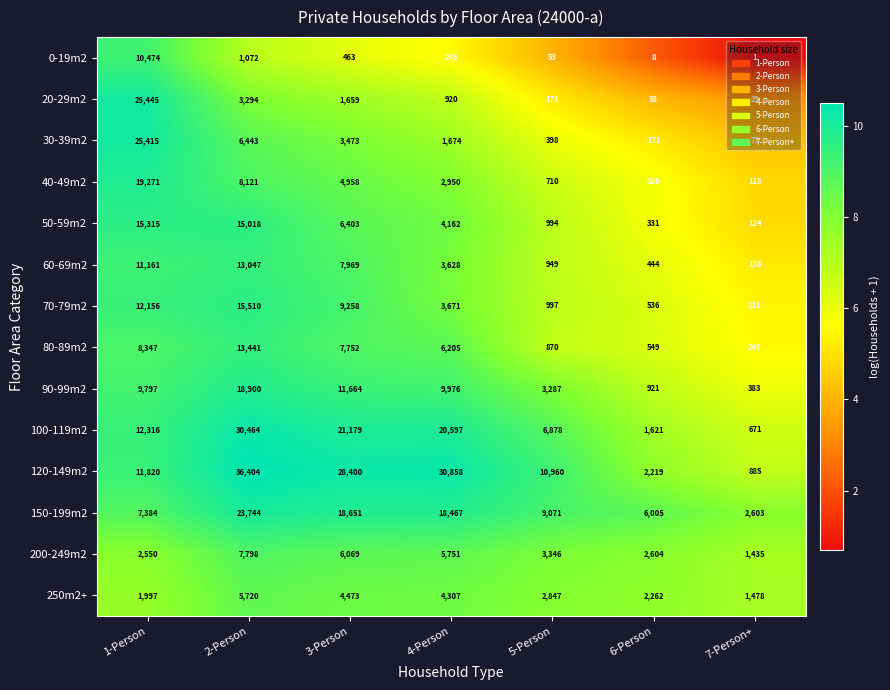

How many distinct data groups are displayed?

14